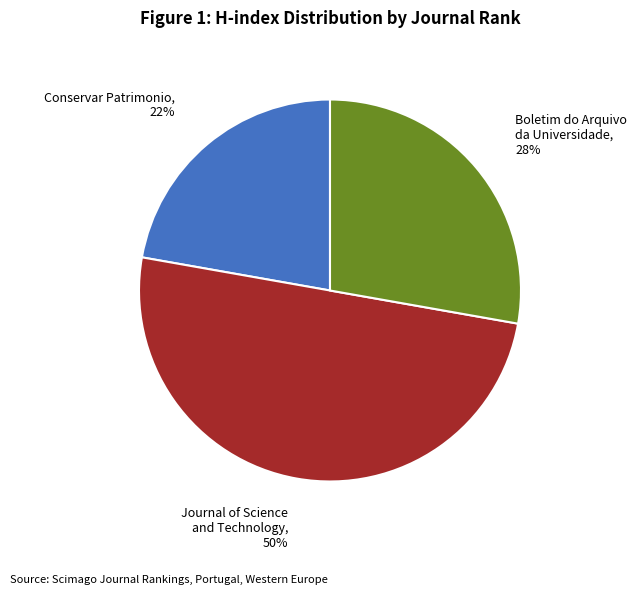

To the nearest percent, what is the difference between the largest and smallest slice percentages?

28%